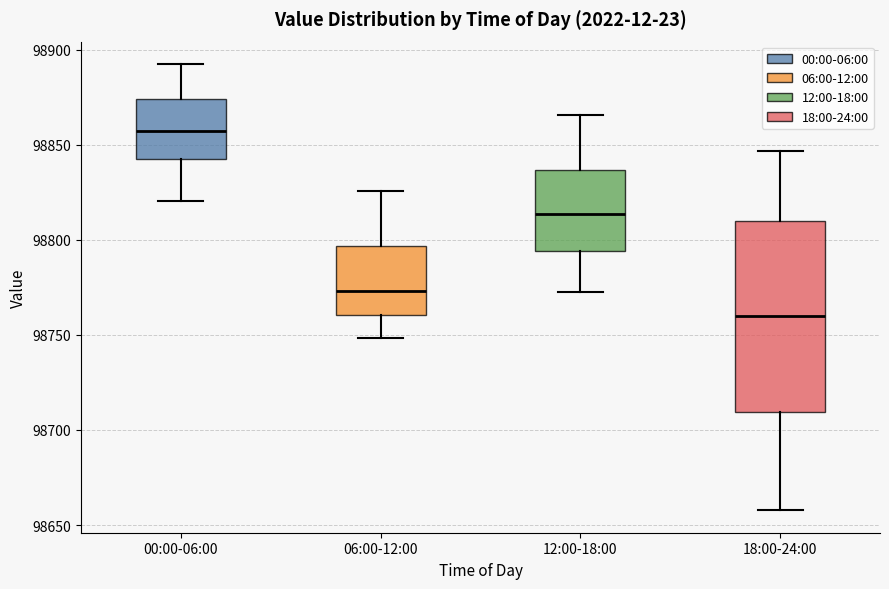

Which box is the tallest, from its lower edge to its upper edge?

18:00-24:00